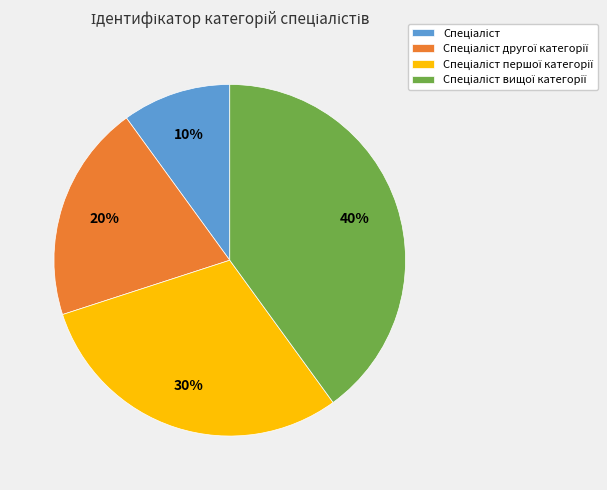

To the nearest percent, what is the average slice percentage?

25%